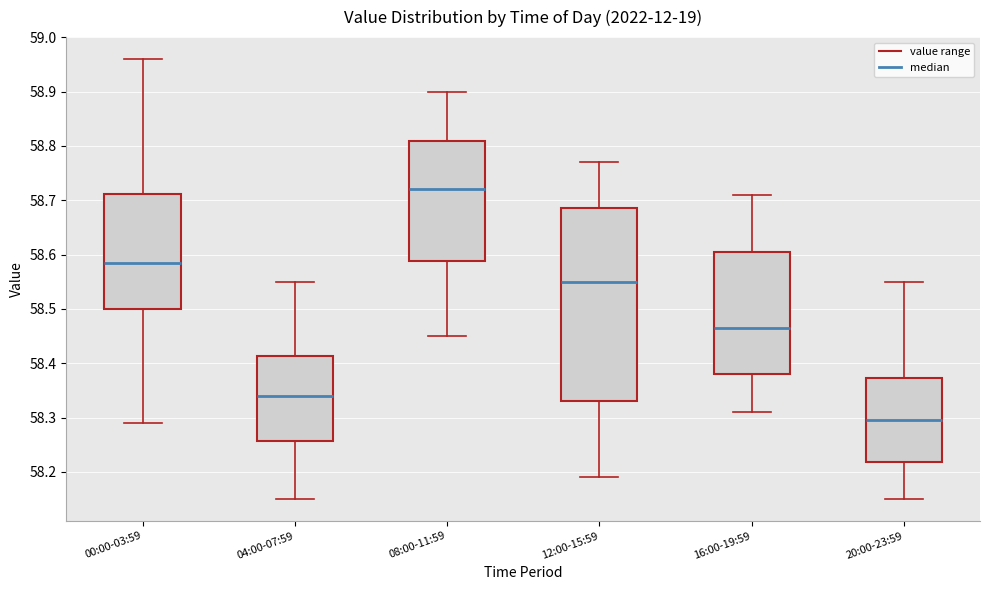

Reading left to right, read every box against the y-axis: the position of its median line, the range the box covers, and the ends of its whiskers. The values are not printed on the chart, so give them approximately, as read against the axis.

00:00-03:59: median 58.59, box 58.50 to 58.71, whiskers 58.29 to 58.96
04:00-07:59: median 58.34, box 58.26 to 58.41, whiskers 58.15 to 58.55
08:00-11:59: median 58.72, box 58.59 to 58.81, whiskers 58.45 to 58.90
12:00-15:59: median 58.55, box 58.33 to 58.69, whiskers 58.19 to 58.77
16:00-19:59: median 58.47, box 58.38 to 58.61, whiskers 58.31 to 58.71
20:00-23:59: median 58.30, box 58.22 to 58.37, whiskers 58.15 to 58.55